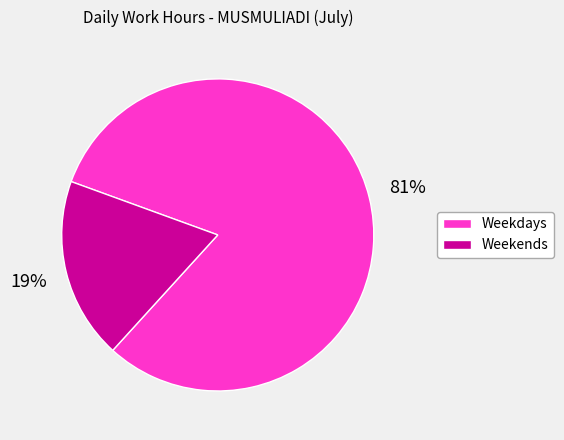

To the nearest percent, what is the difference between the largest and smallest slice percentages?

62%